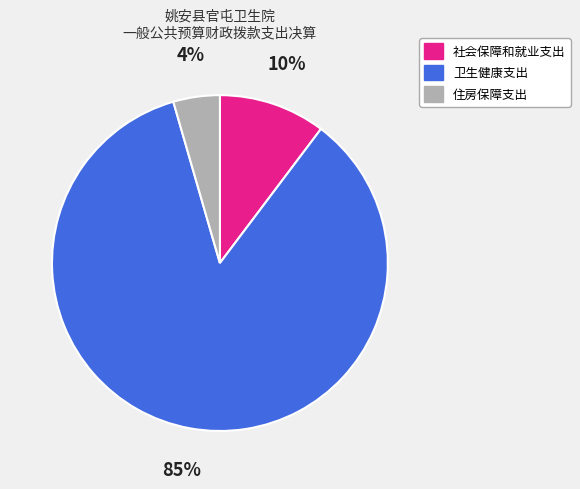

To the nearest percent, what is the average slice percentage?

33%